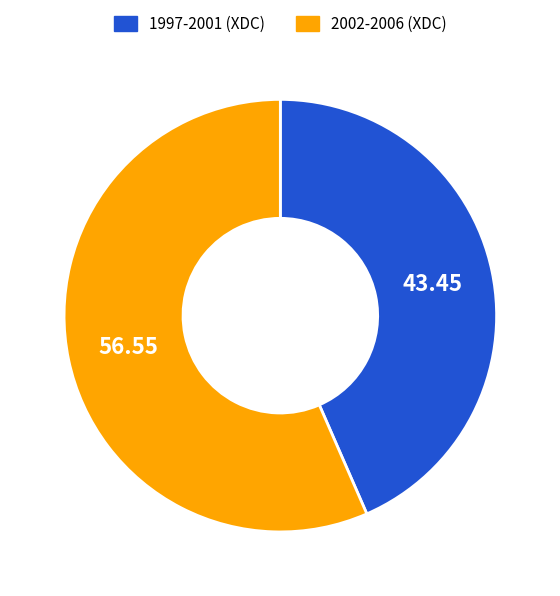

What is the ratio of the value at 1997-2001 (XDC) to the value at 2002-2006 (XDC)?

0.8